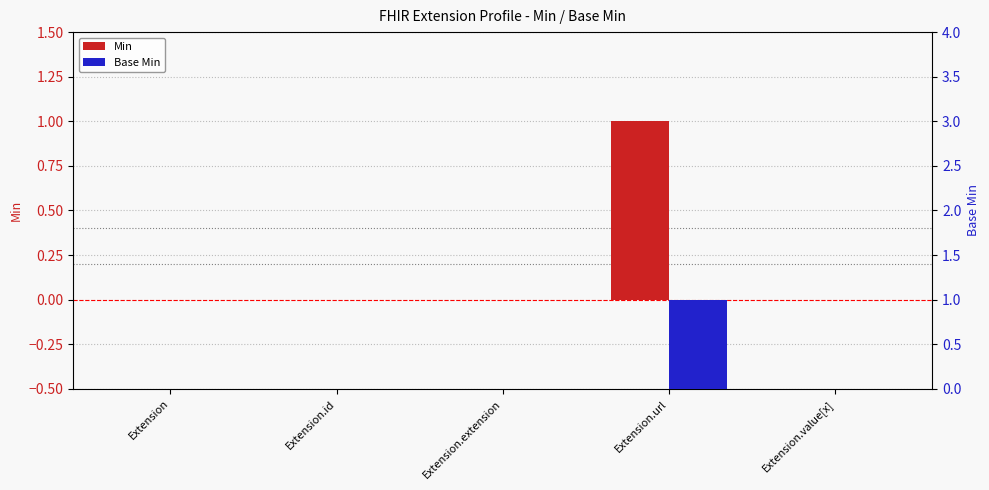

Rank the series at Extension from lowest to highest value.

Min, Base Min